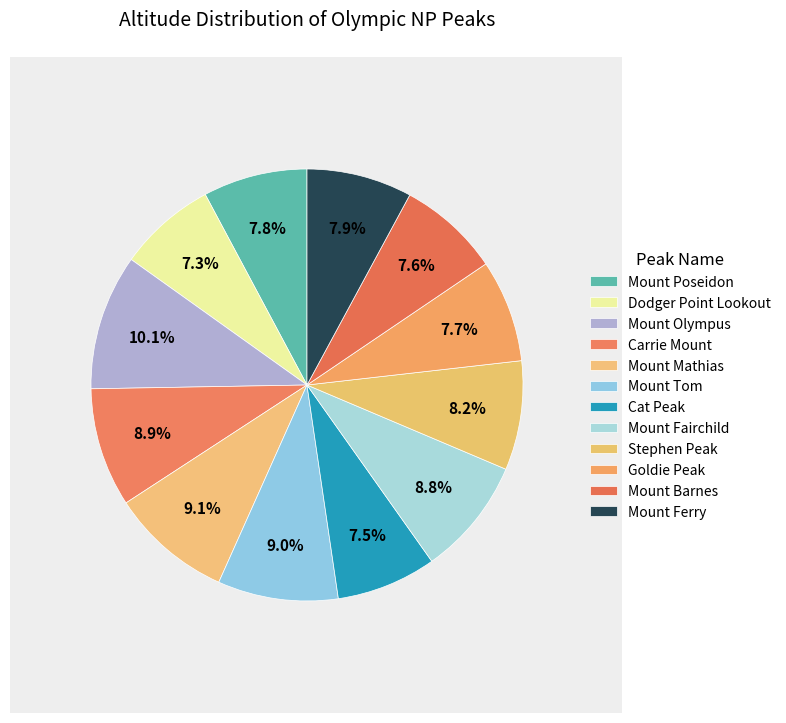

Count the number of slices in the pie.

12